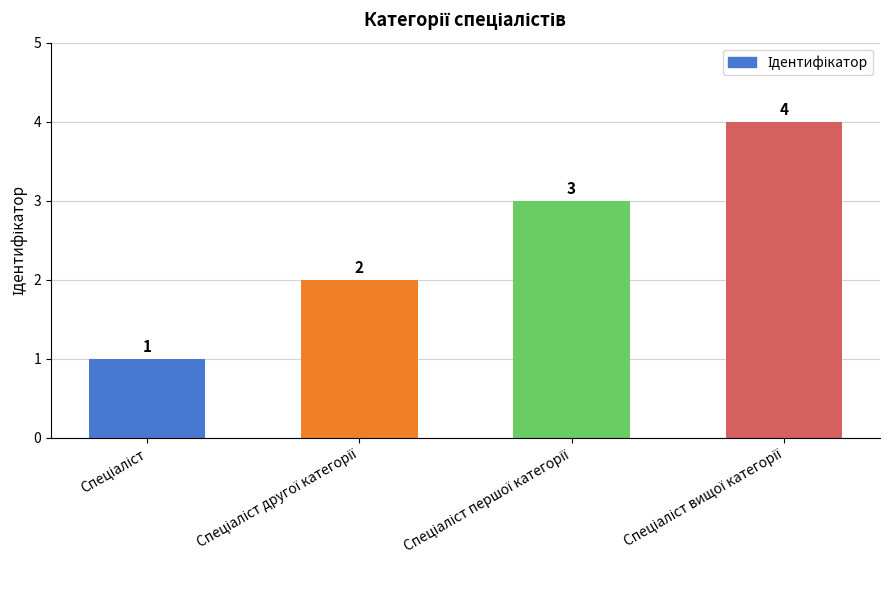

What is the value of the 1st bar from the left?

1